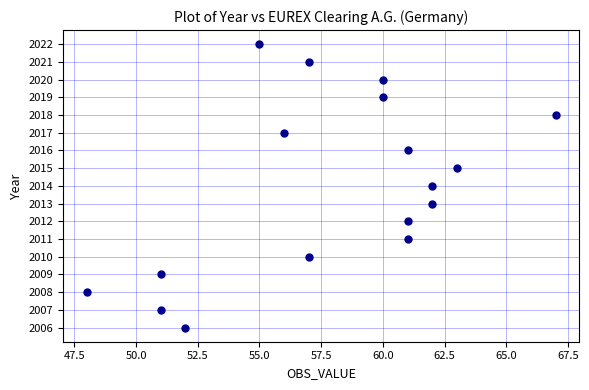

What is the range of X values (max minus min)?

19